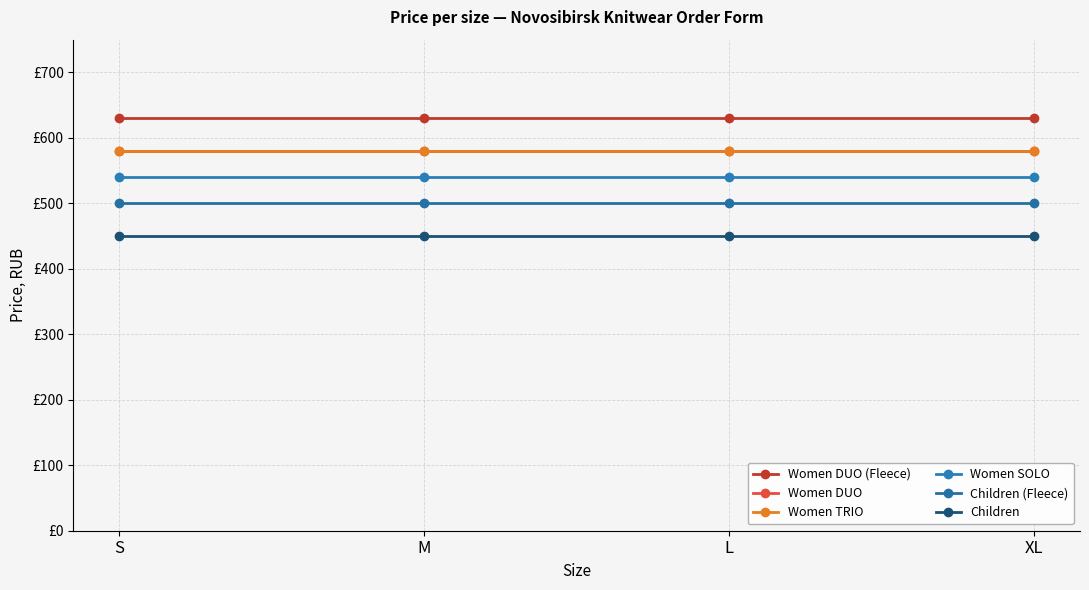

Is this an area chart (filled region under the line)?

No